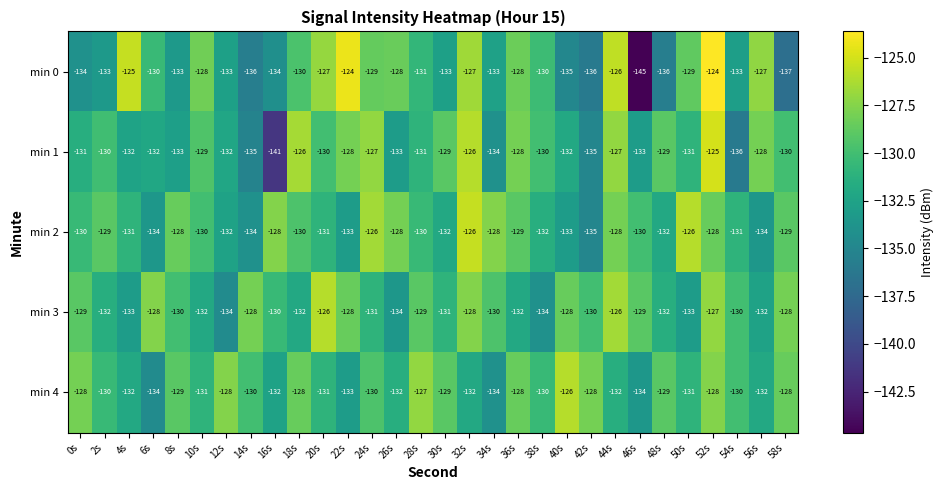

What is the sum of the min 1 values at 2s and 34s?

-264